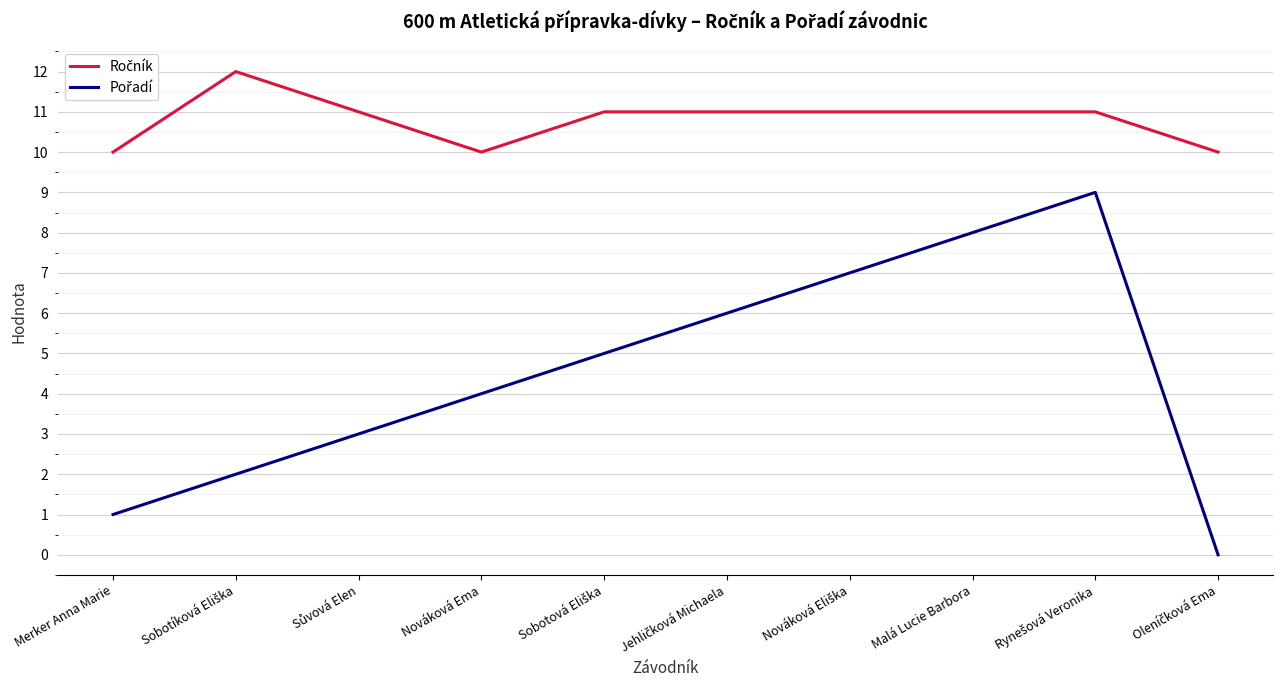

What is the maximum value shown in the chart?

12